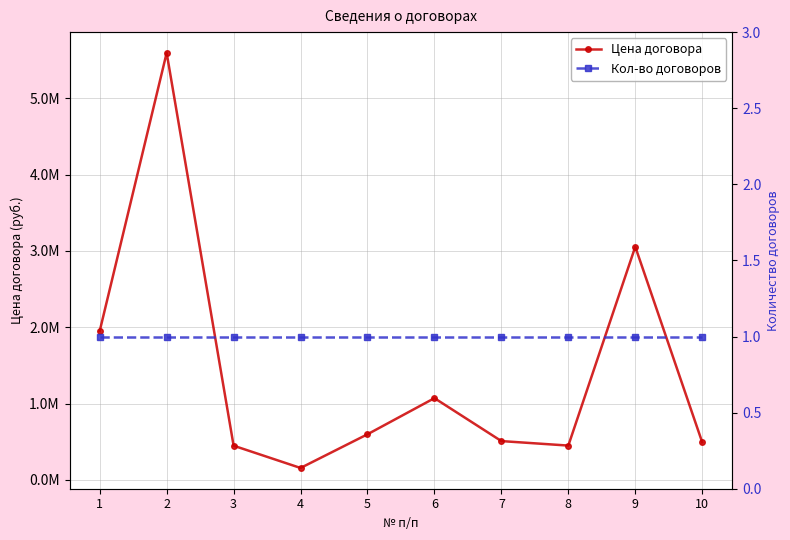

At 7, list the series in order from largest to smallest.

Цена договора, Кол-во договоров